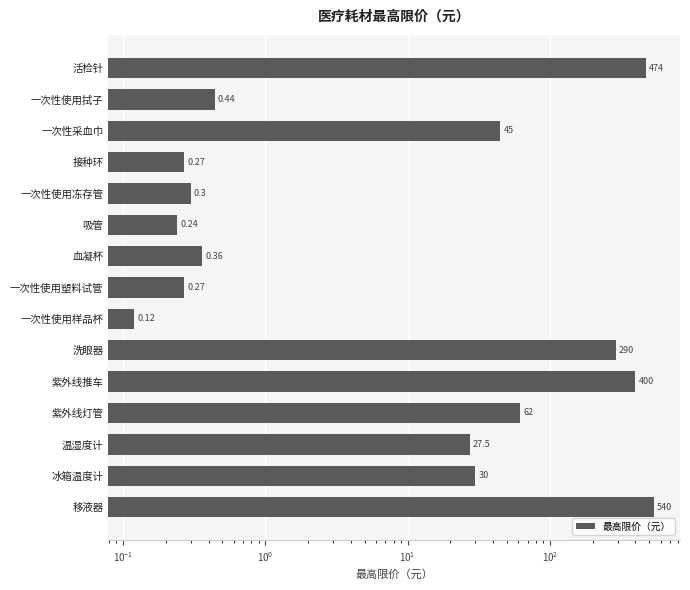

What is the smallest value displayed?

0.1